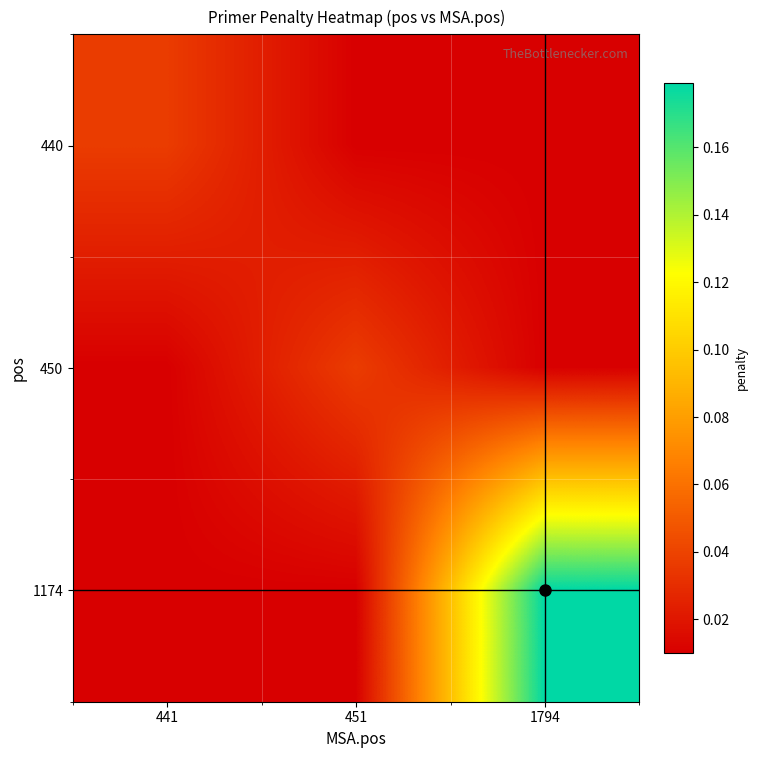

List the series in order of their peak value, highest first.

1174, 450, 440